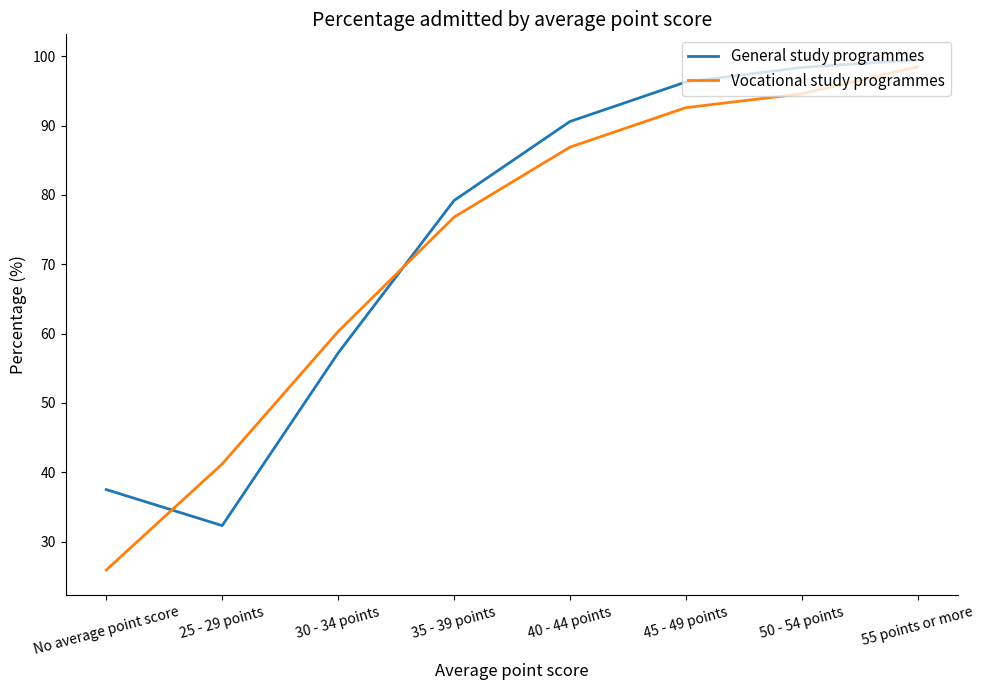

What is the difference between the highest and lowest values at 40 - 44 points?

3.7